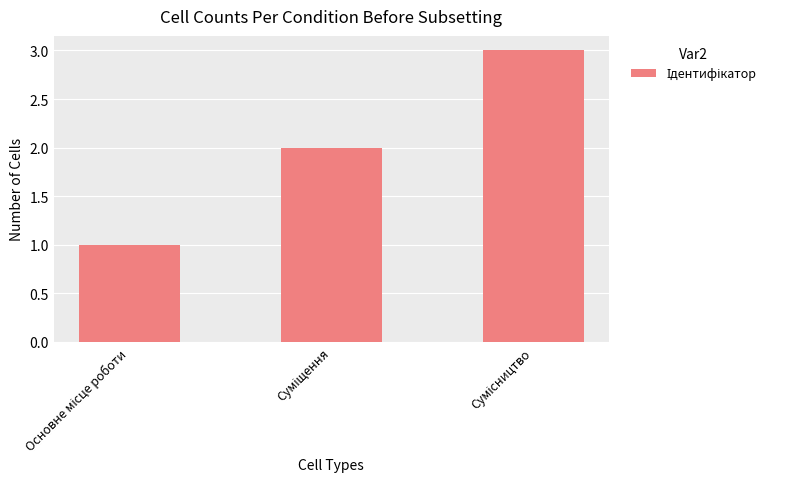

What is the greatest value displayed?

3